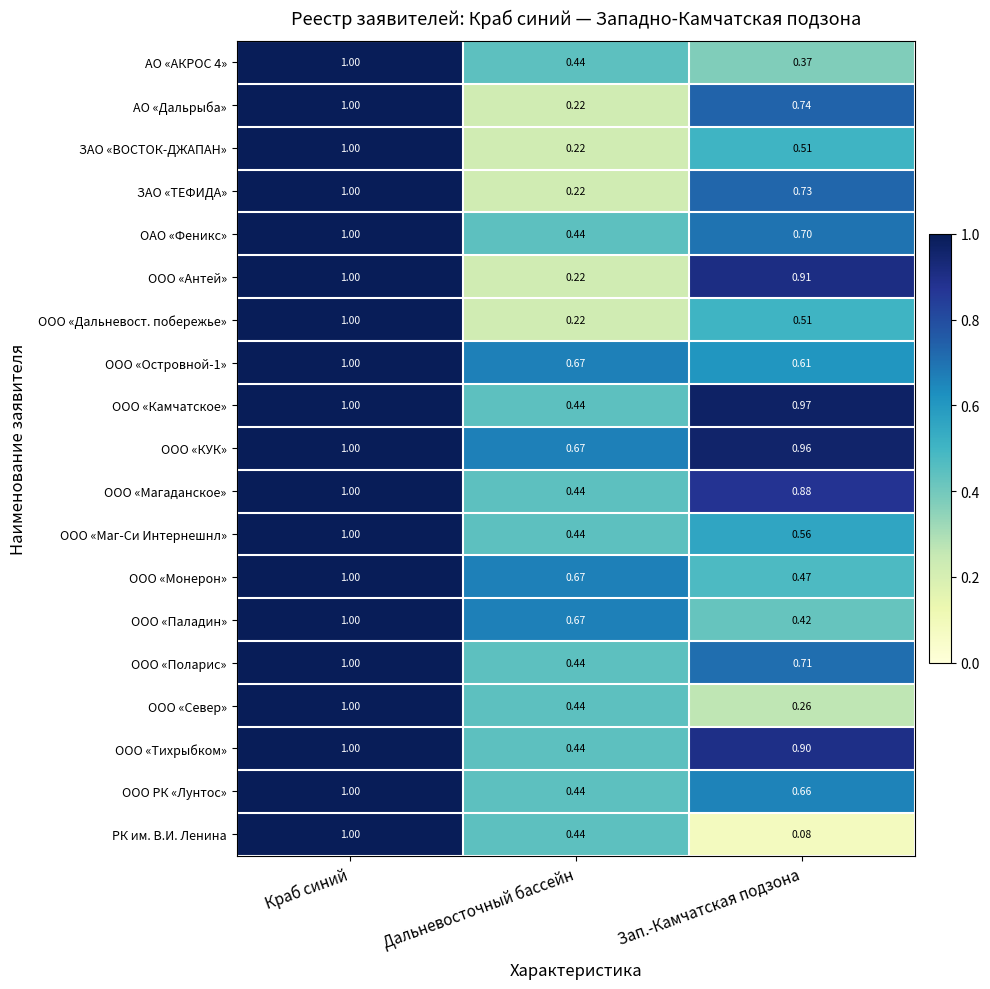

Rank the categories by ООО «Тихрыбком» value from highest to lowest.

Краб синий, Зап.-Камчатская подзона, Дальневосточный бассейн